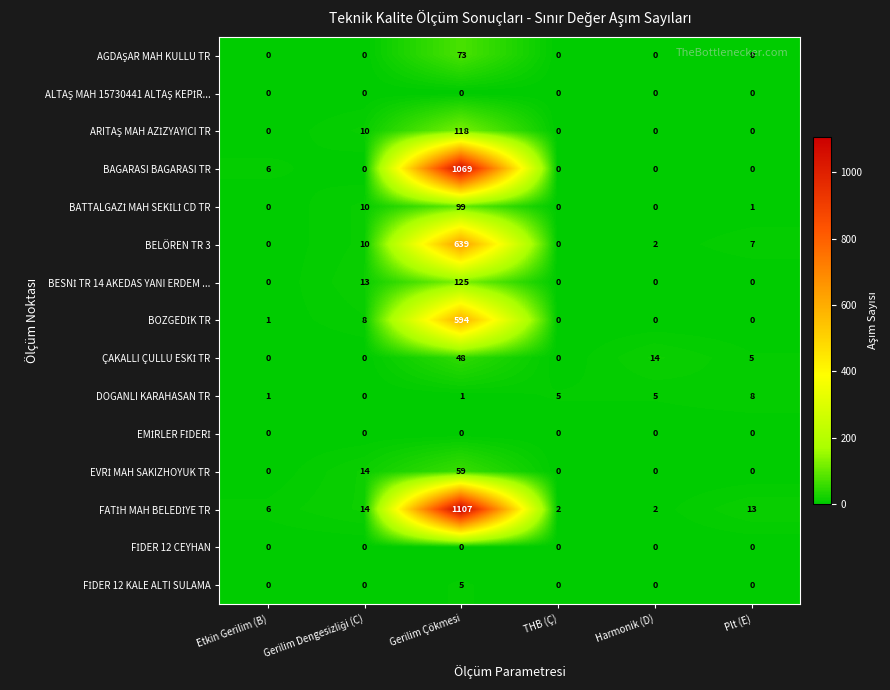

At which category does the chart reach its peak across all series?

Gerilim Çökmesi